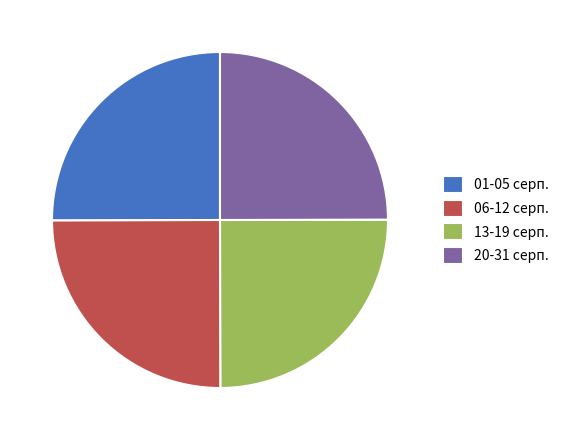

Is there a majority slice in this chart?

No